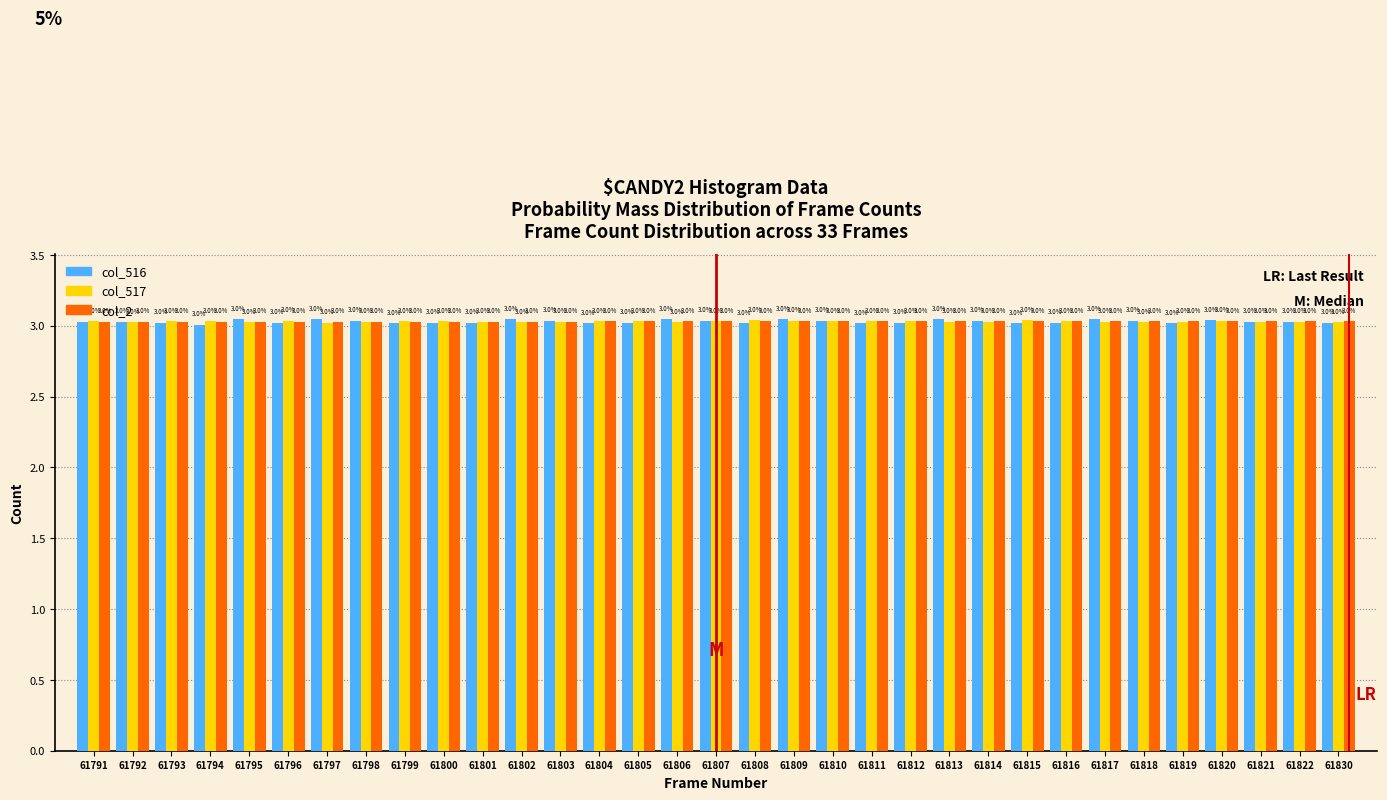

What is the greatest value displayed?

3.0